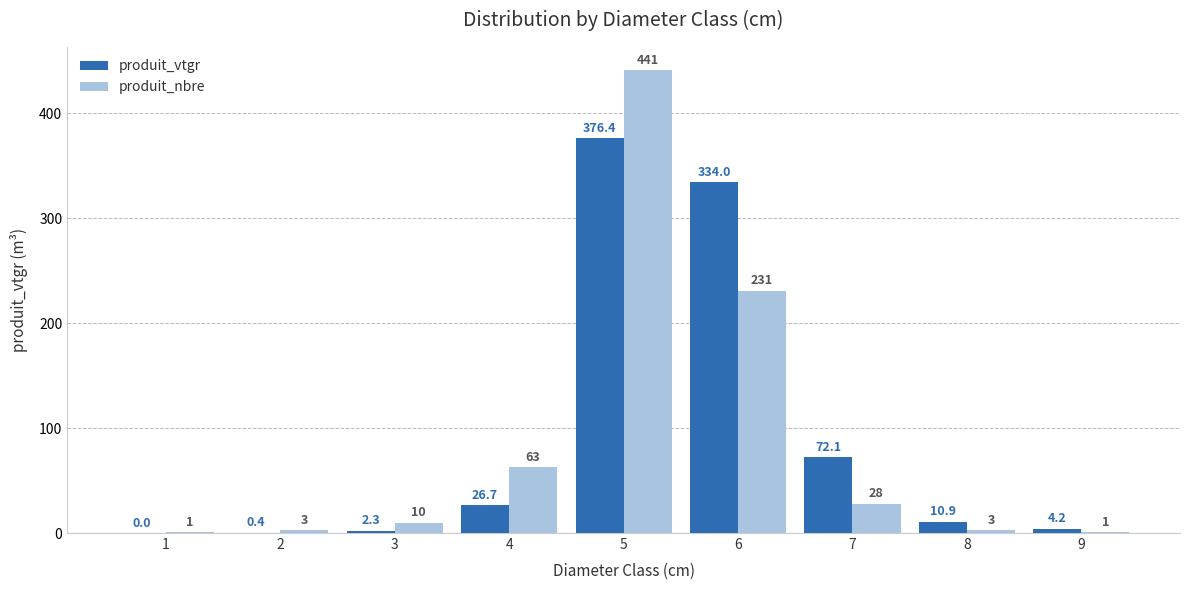

How many groups of bars are there?

9